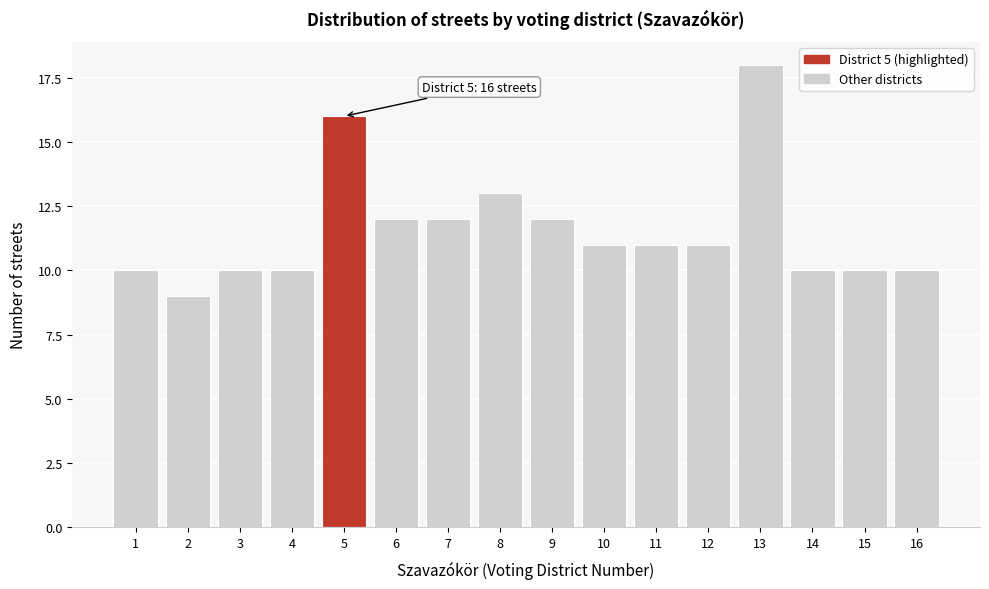

Reading right to left, what are all the values shown in this chart?

10	10	10	18	11	11	11	12	13	12	12	16	10	10	9	10